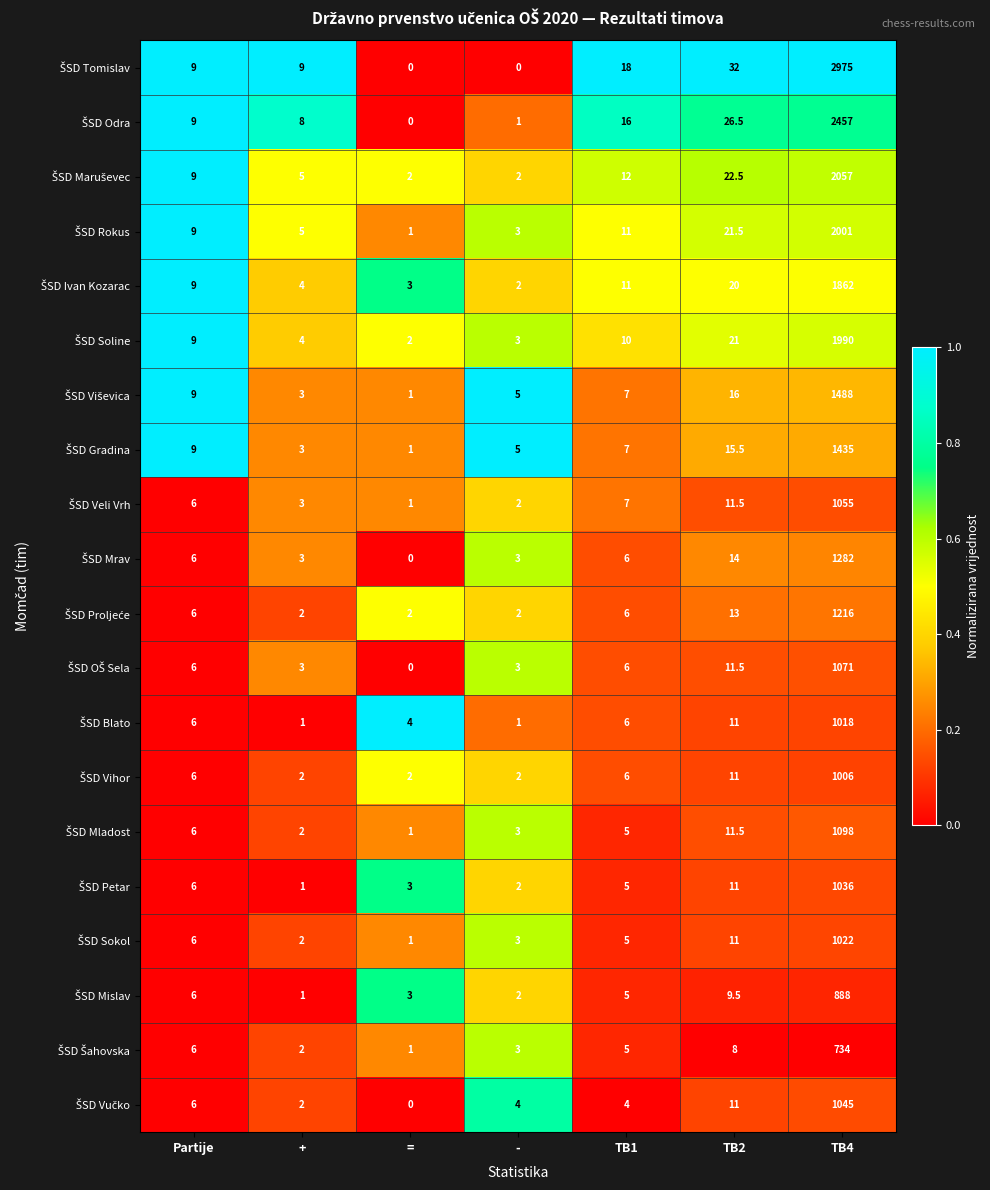

At which category is the sum across all series the highest?

TB4